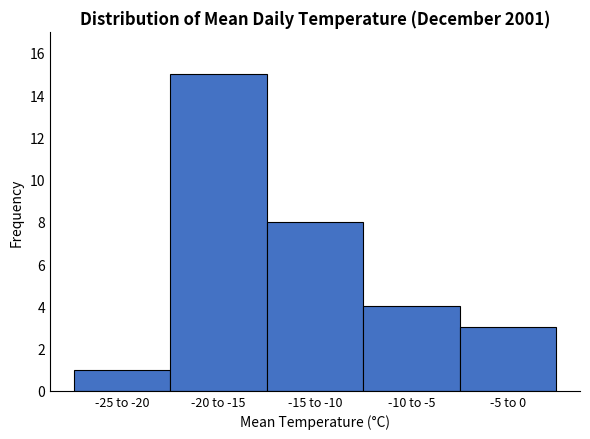

Reading left to right, transcribe all the data shown in this chart.

-25 to -20=1	-20 to -15=15	-15 to -10=8	-10 to -5=4	-5 to 0=3